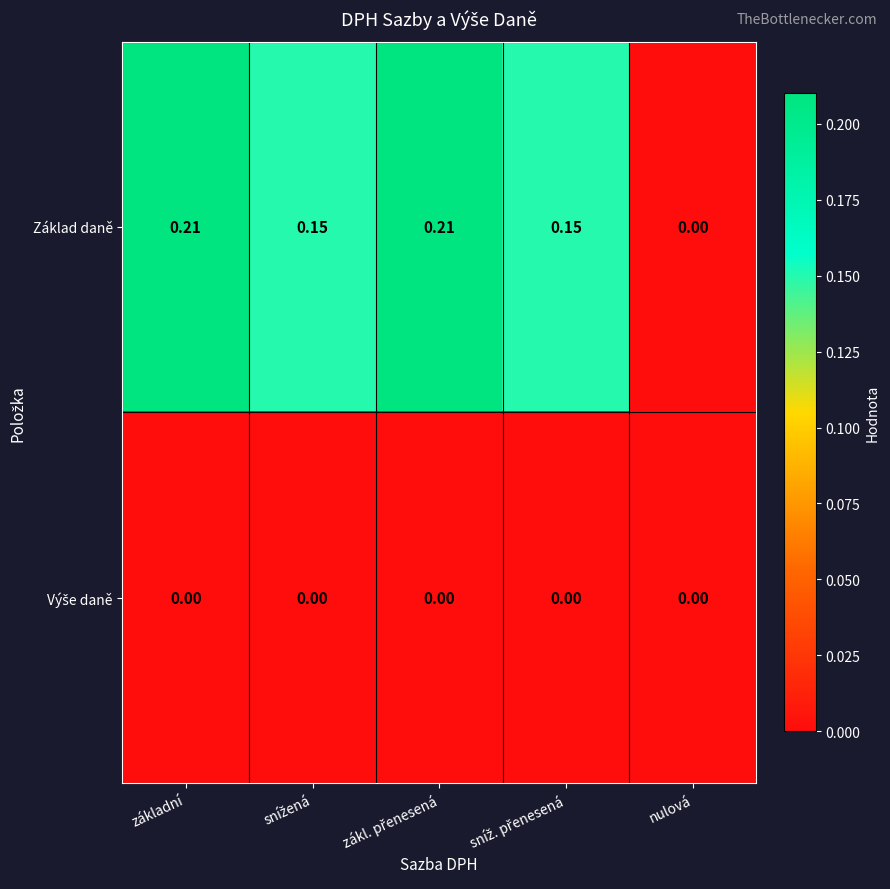

Which series has the largest total across all categories?

Základ daně